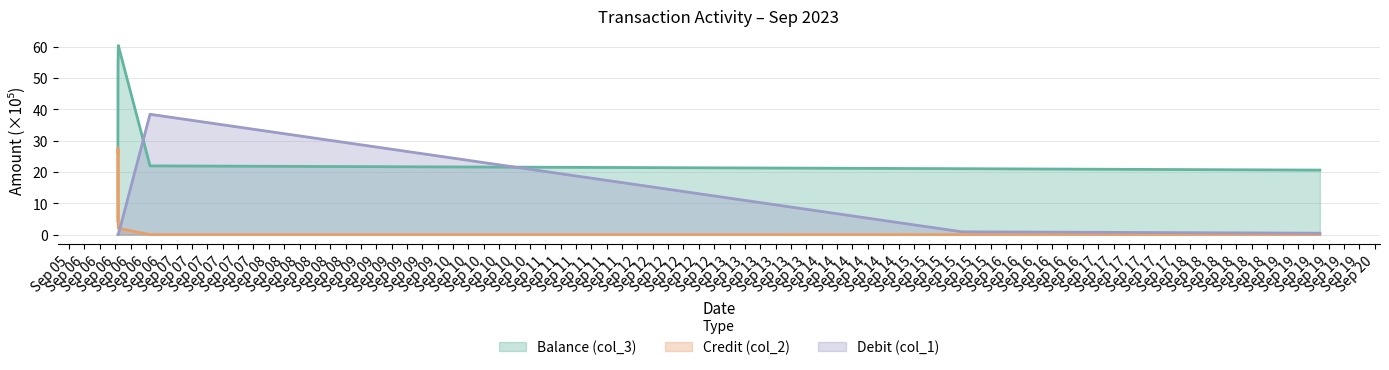

The value of Credit (col_2) at 2023-09-06 10:49:00 is 2.1. True or false?

True